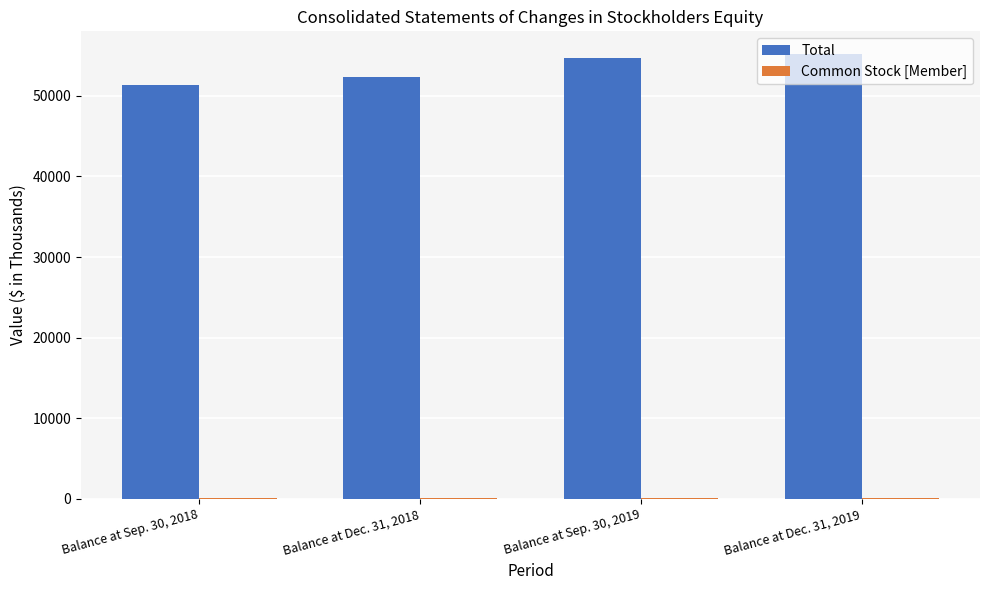

Which series has the largest total across all categories?

Total